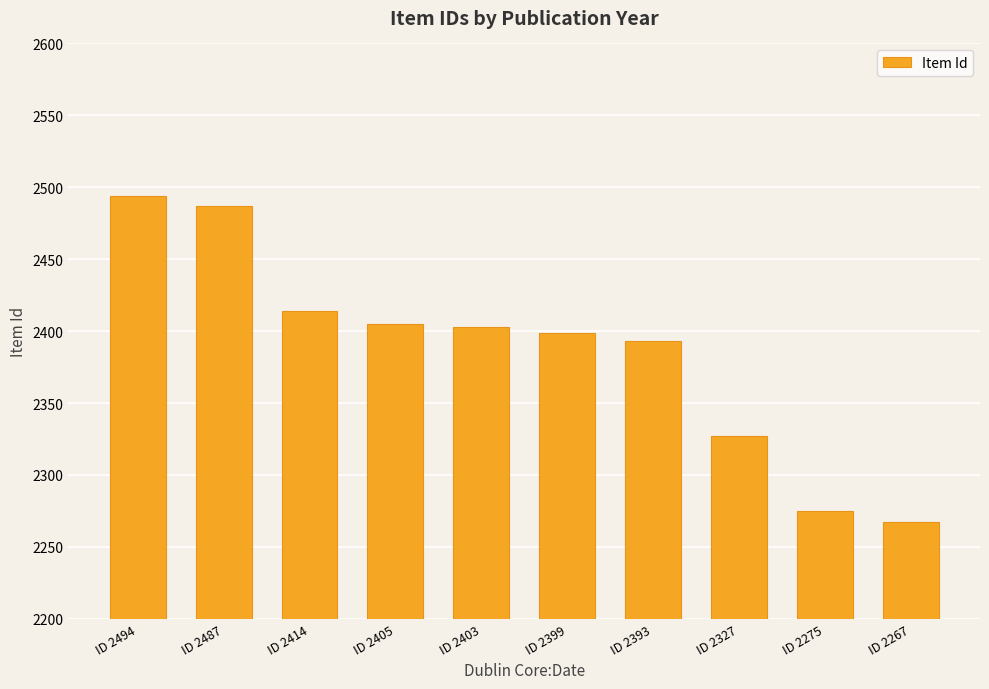

How many data points are less than 2403?

5